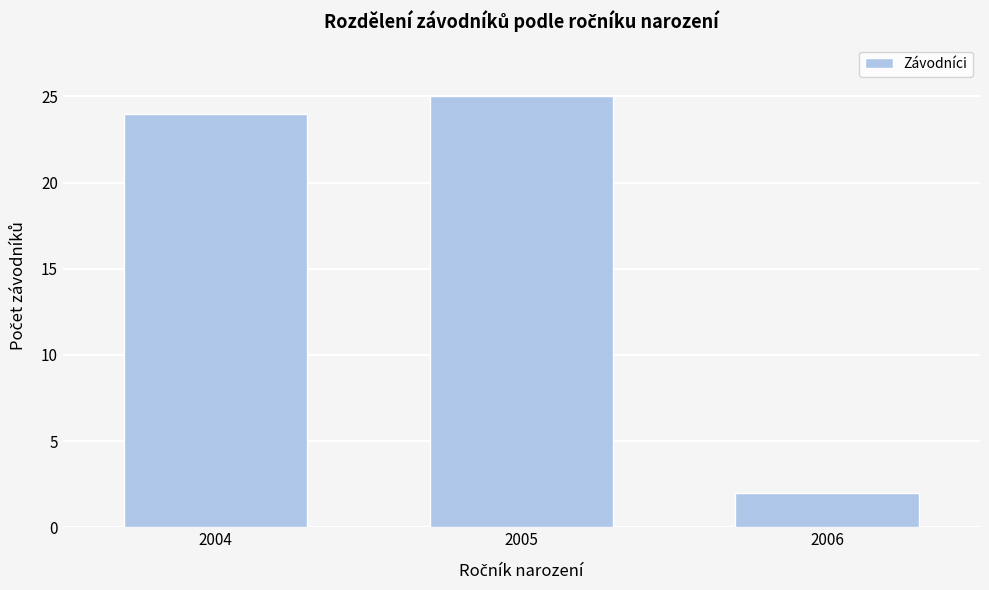

Reading left to right, list all the values displayed in this chart.

24	25	2